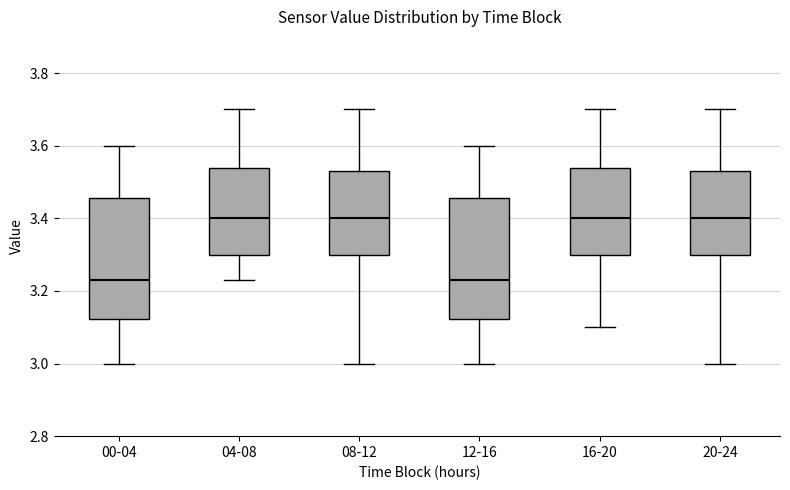

Reading left to right, transcribe this box plot: for each box, give where its median line is, the range the box spans, and where its two whiskers end, as read against the y-axis. The values are not printed on the chart, so give them approximately, as read against the axis.

00-04: median 3.24, box 3.12 to 3.46, whiskers 3.00 to 3.60
04-08: median 3.40, box 3.30 to 3.54, whiskers 3.24 to 3.70
08-12: median 3.40, box 3.30 to 3.54, whiskers 3.00 to 3.70
12-16: median 3.24, box 3.12 to 3.46, whiskers 3.00 to 3.60
16-20: median 3.40, box 3.30 to 3.54, whiskers 3.10 to 3.70
20-24: median 3.40, box 3.30 to 3.54, whiskers 3.00 to 3.70